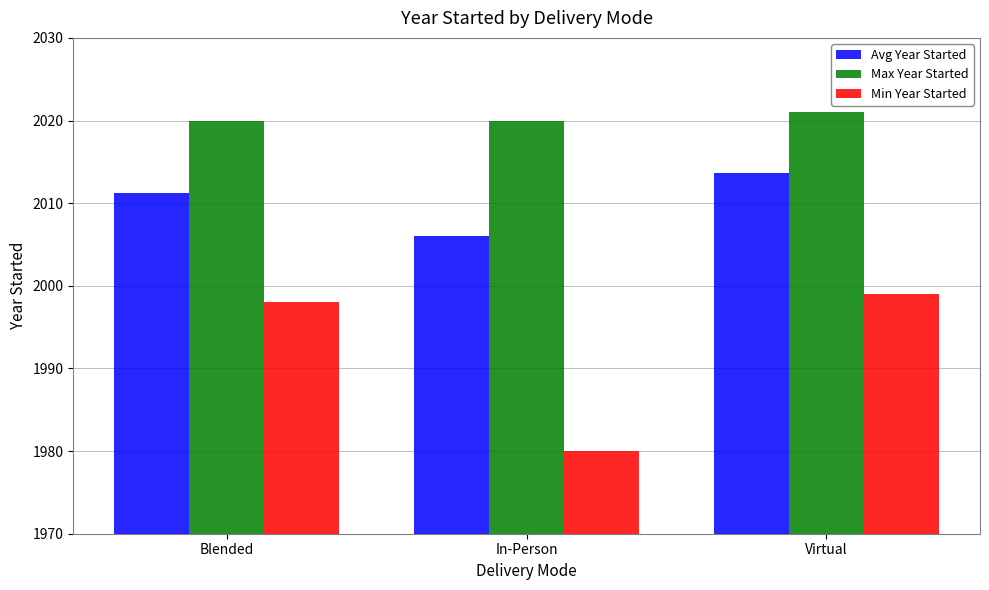

How many groups of bars are there?

3